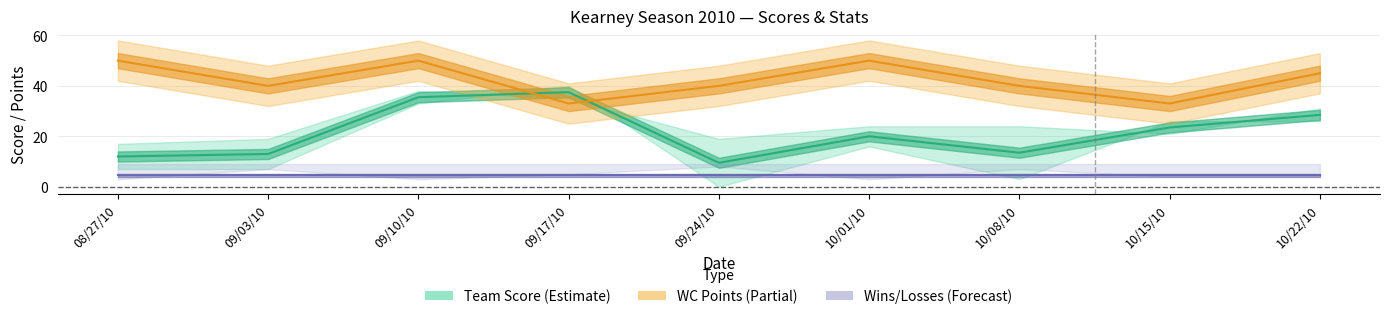

Is it true that Wins equals 1 at 10/08/10?

False